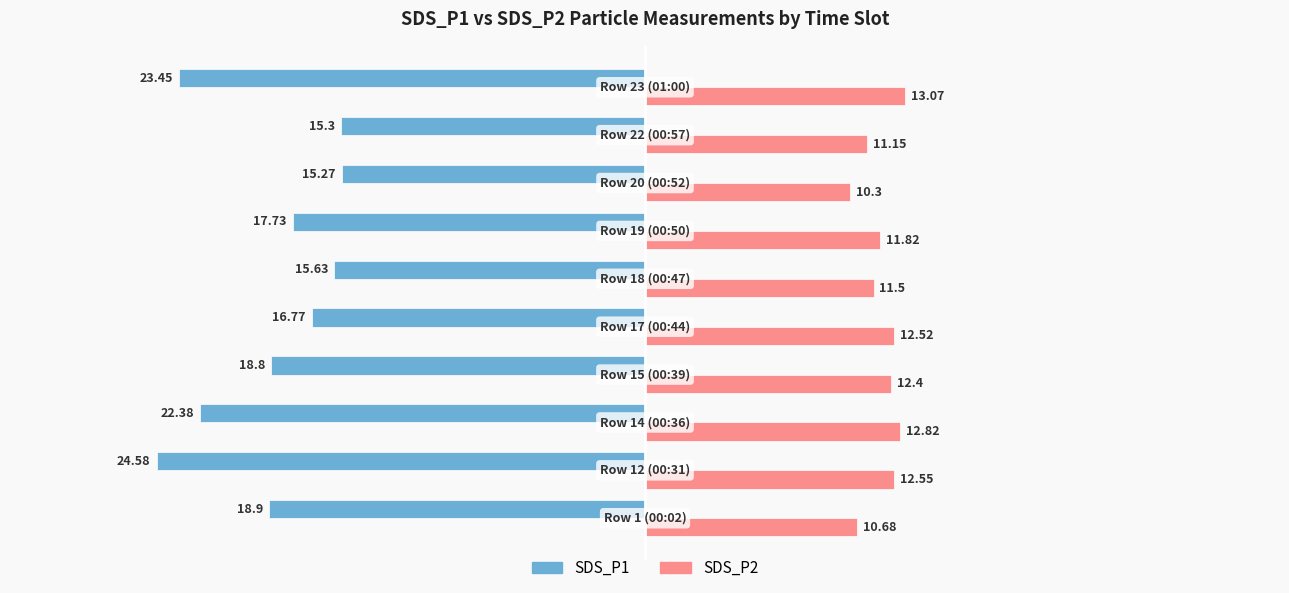

Count the number of categories in the chart.

10